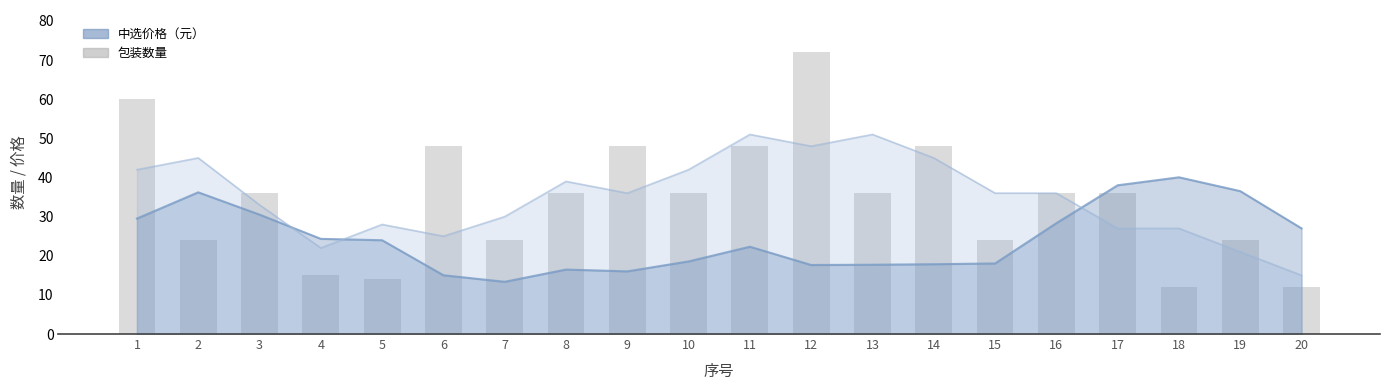

Which category has the highest value across all series?

12